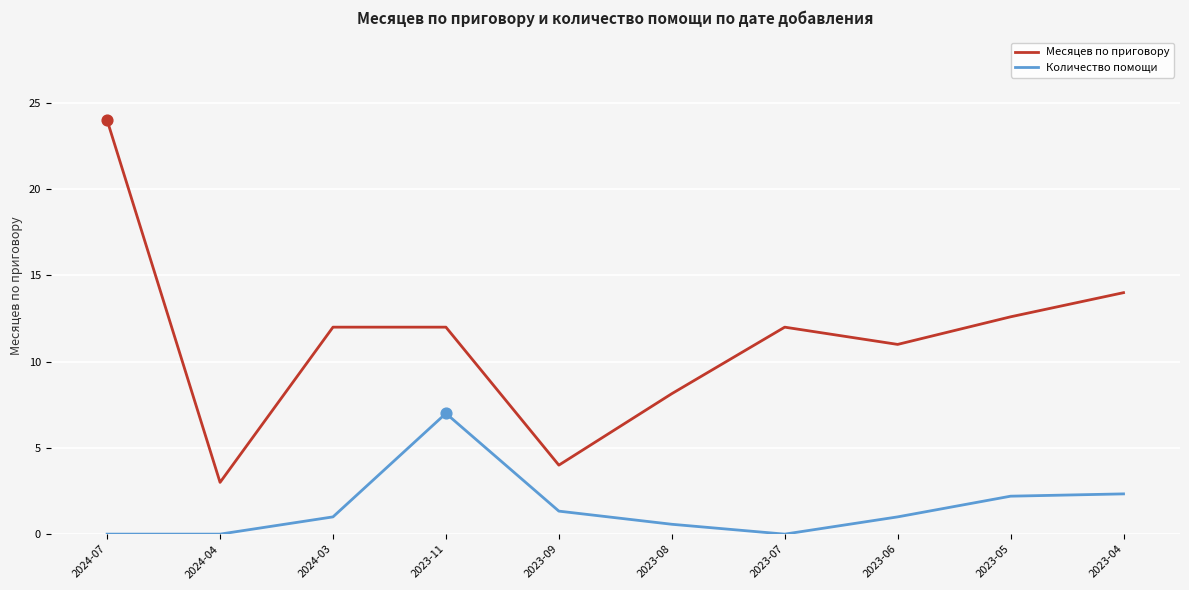

Is the value of Месяцев по приговору at 2023-06 greater than the value of Количество помощи at 2024-03?

Yes